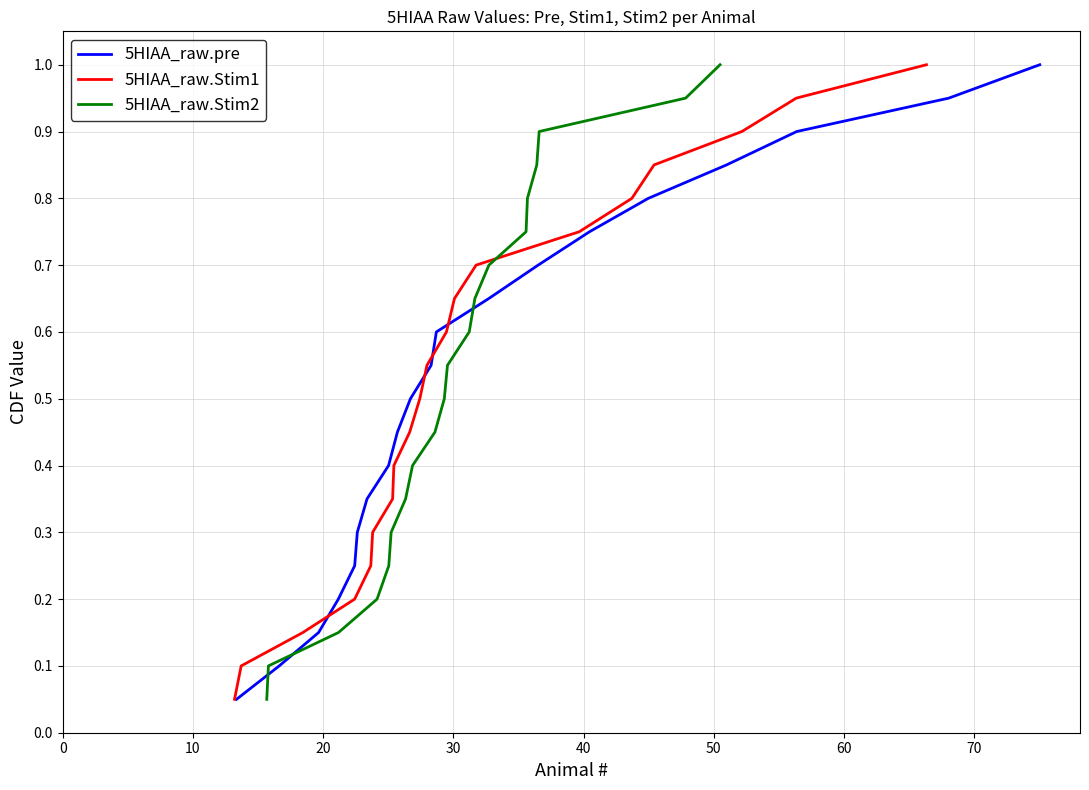

What is the maximum value for 5HIAA_raw.pre?

1.0